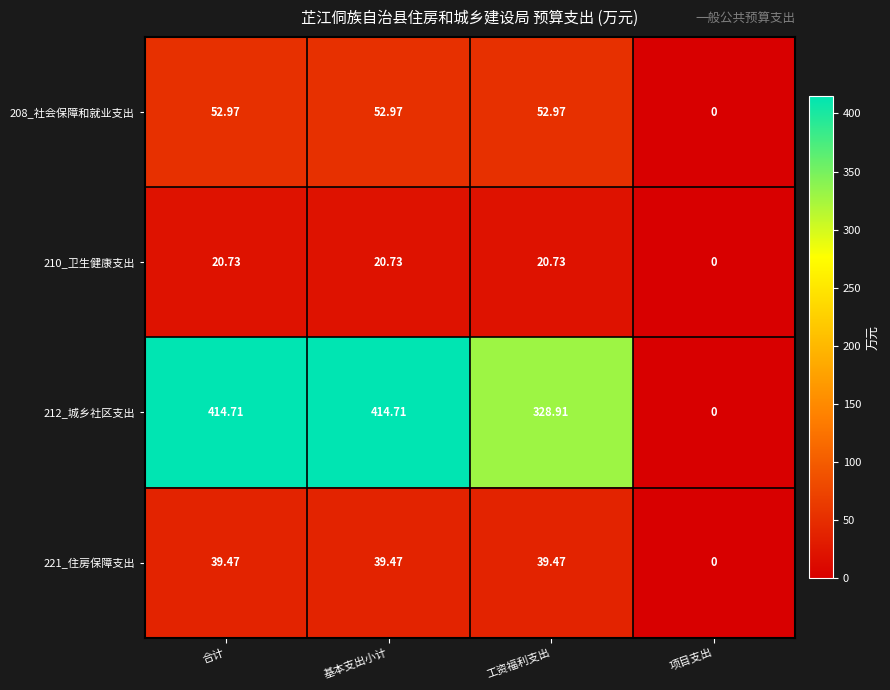

Which series has the largest range (max minus min)?

212_城乡社区支出